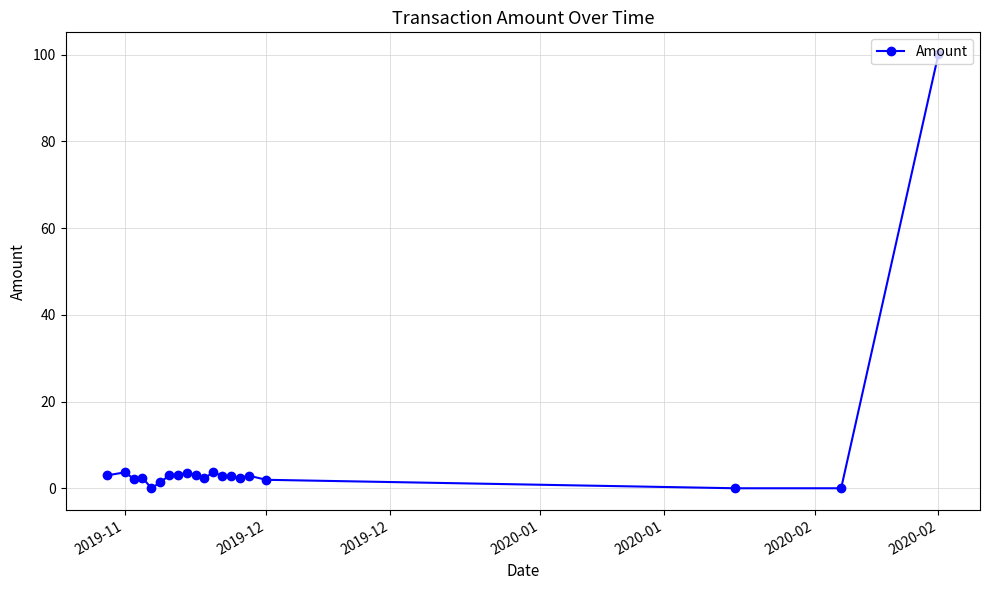

True or false: the data has more than 2 interior local peaks.

True